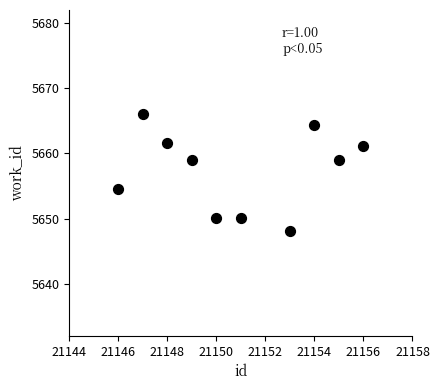

What is the average X value?

21150.9